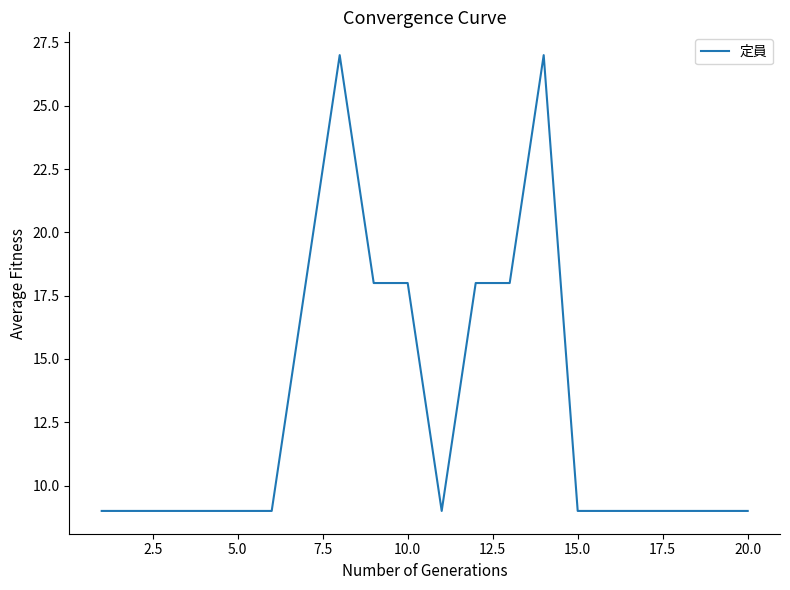

What is the maximum value shown in the chart?

27